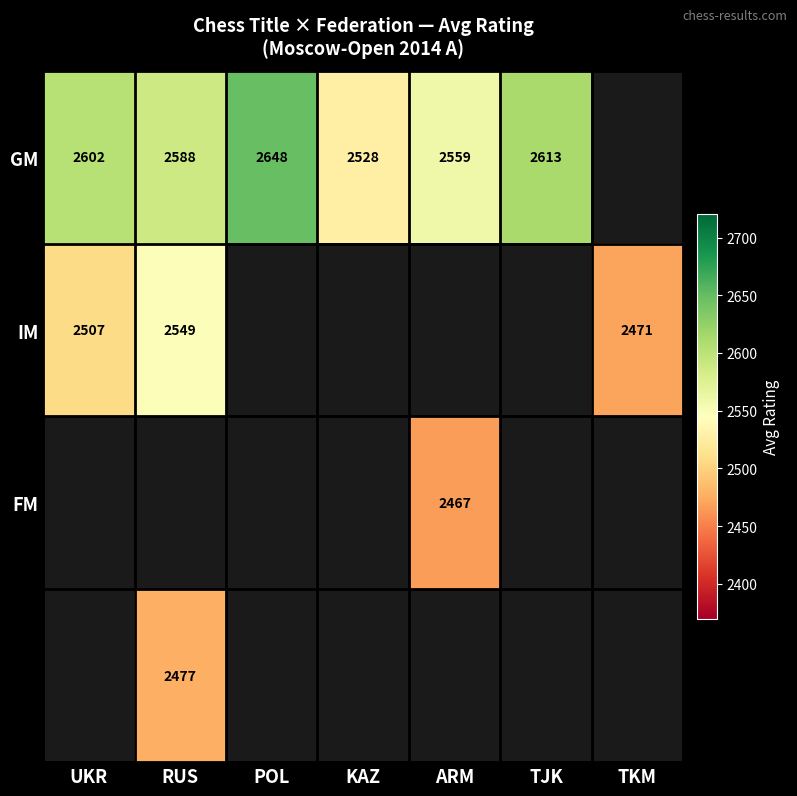

At how many categories does at least one series exceed 2485?

6